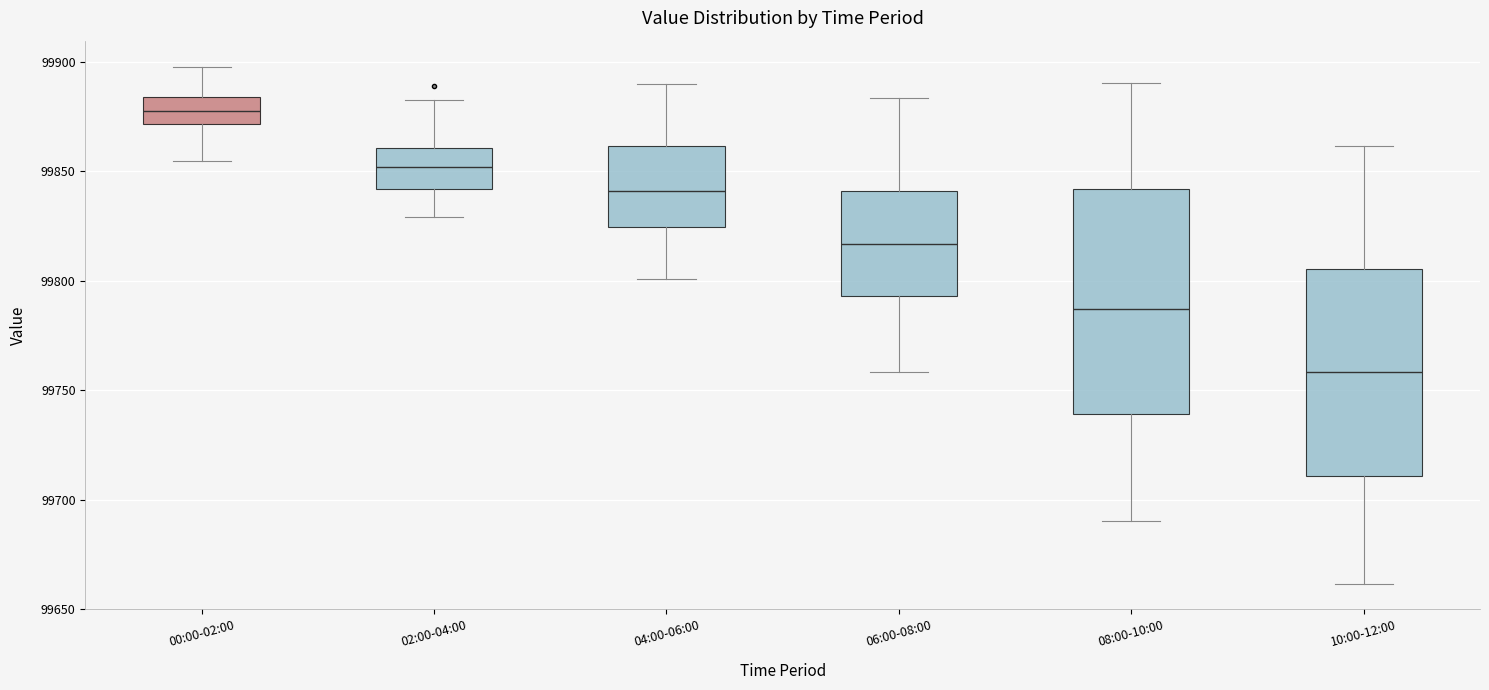

Which box's median line is the highest?

00:00-02:00